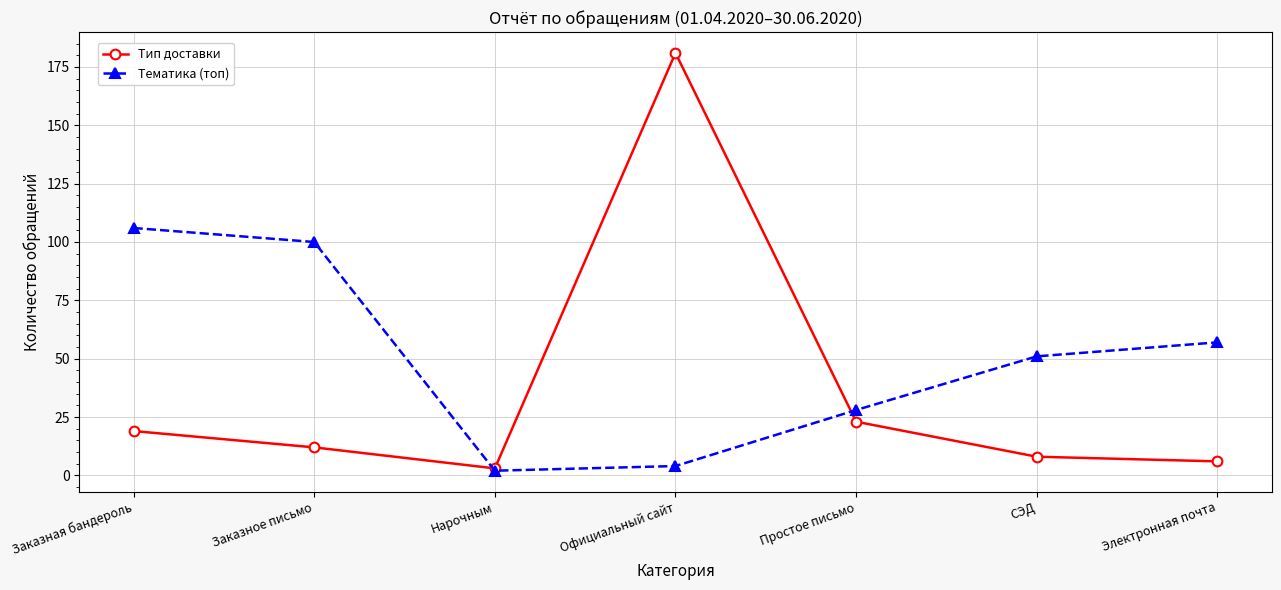

At how many categories does at least one series exceed 119?

1